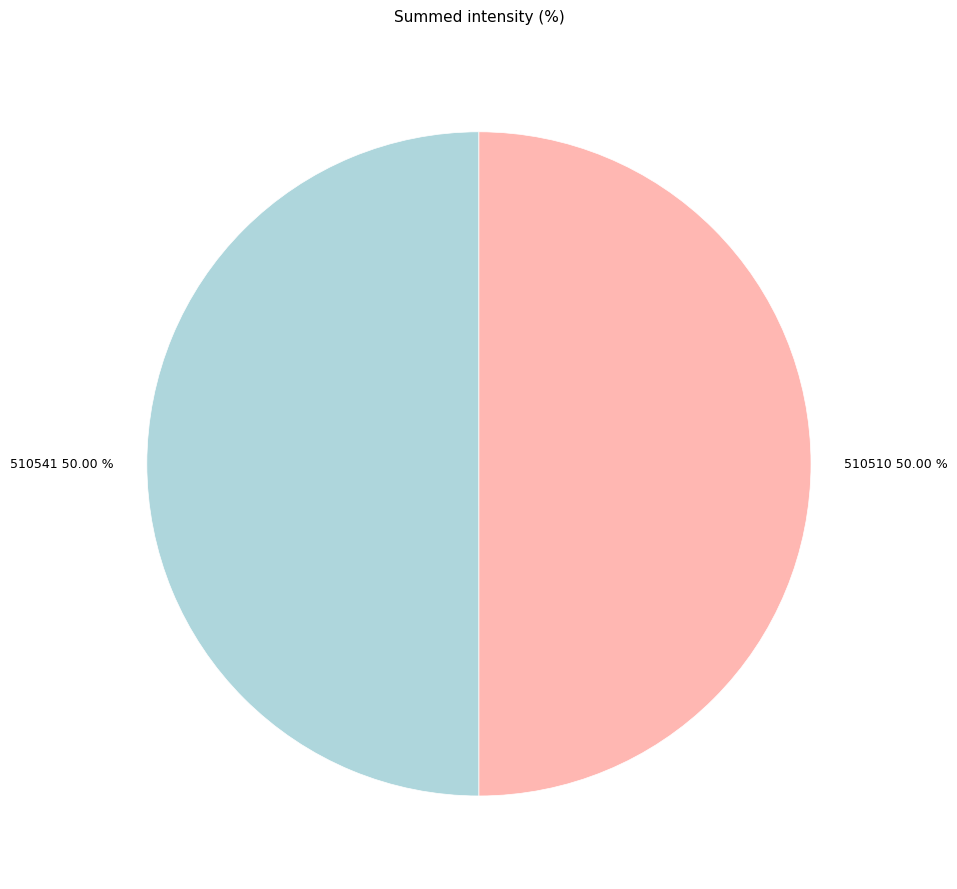

To the nearest percent, what percentage of the pie is 510541?

50%